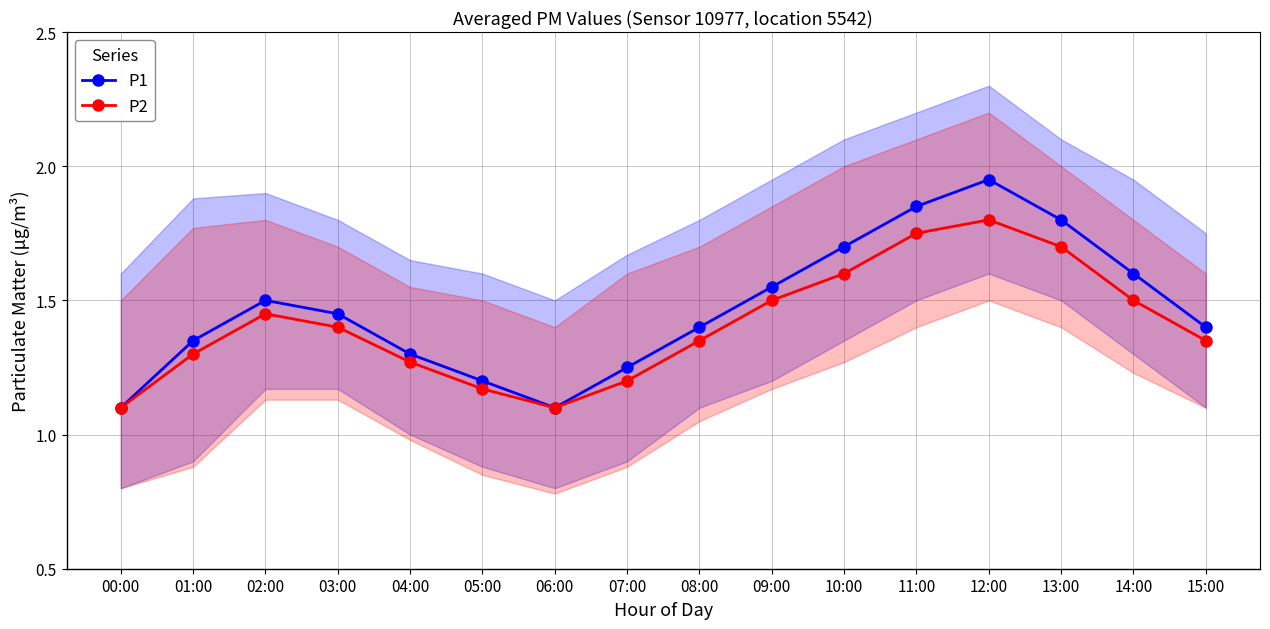

What is the minimum value shown in the chart?

1.1